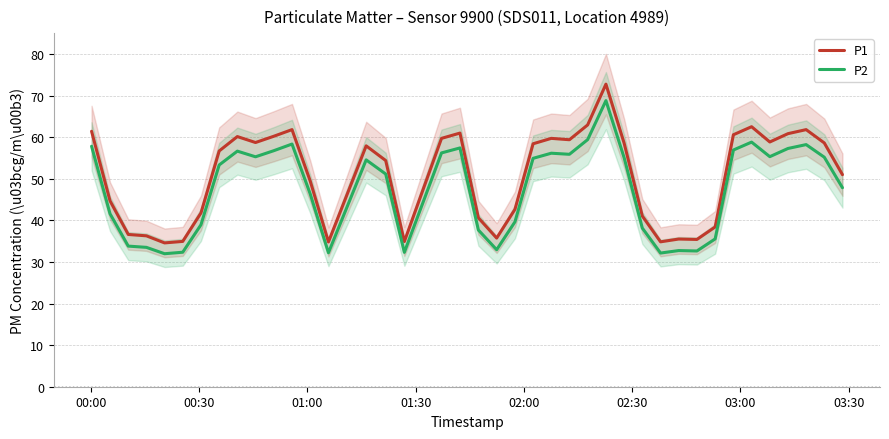

Is this an area chart (filled region under the line)?

No